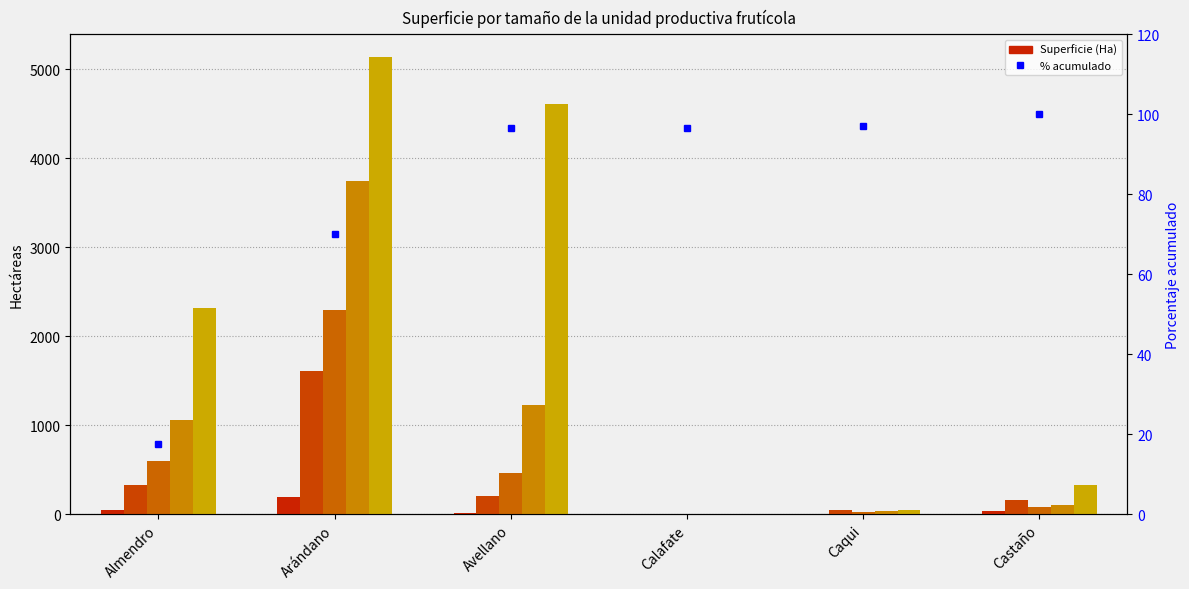

The value of Mayor 0,99 y menor o igual 4,99 at Caqui is 45.2. True or false?

True